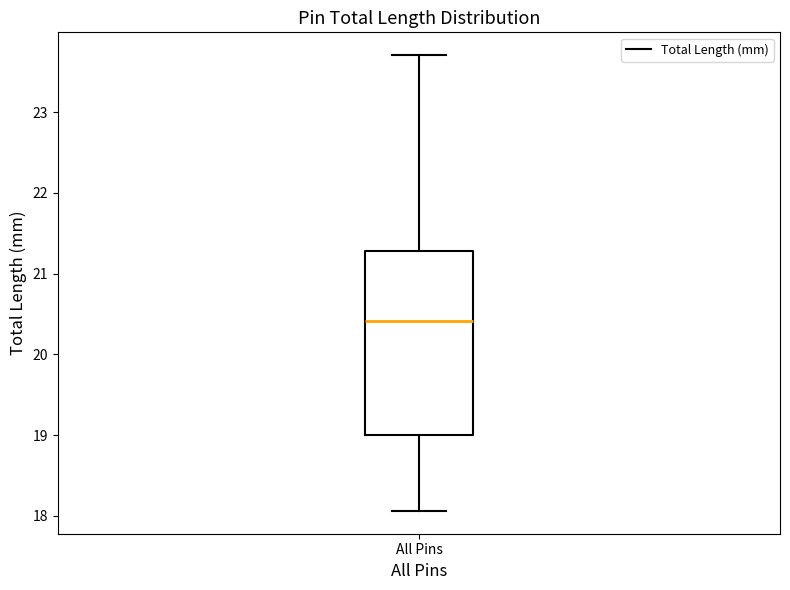

Where is the upper edge of the box for All Pins on the y-axis? The values are not printed on the chart, so give them approximately, as read against the axis.

21.3